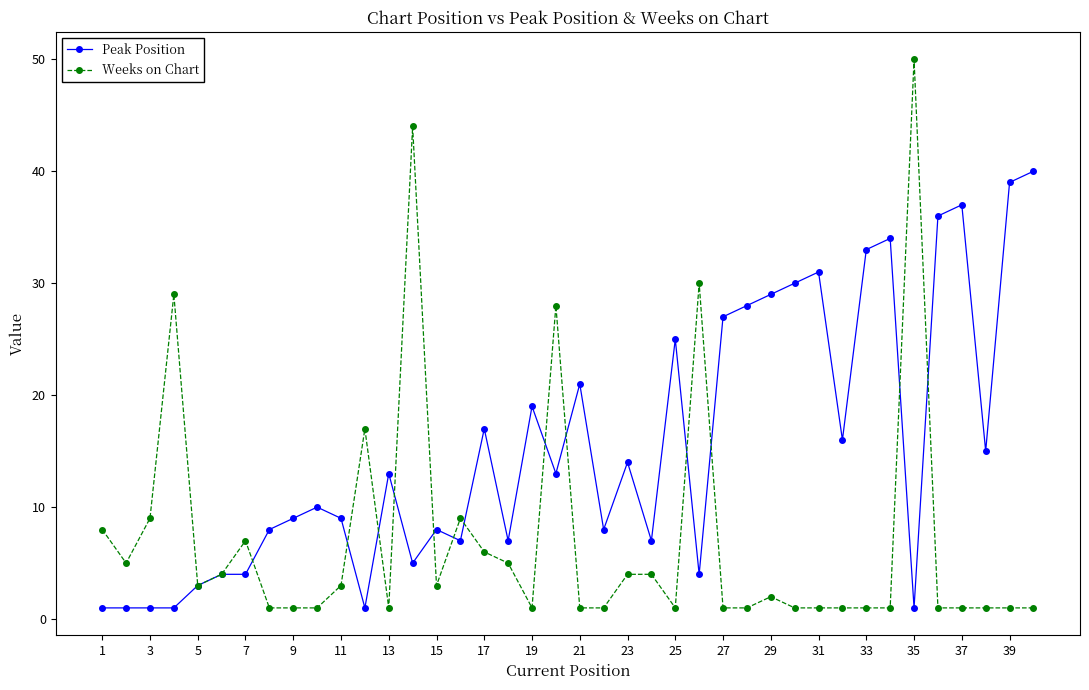

True or false: Peak Position has more than 0 points higher than both neighbors.

True